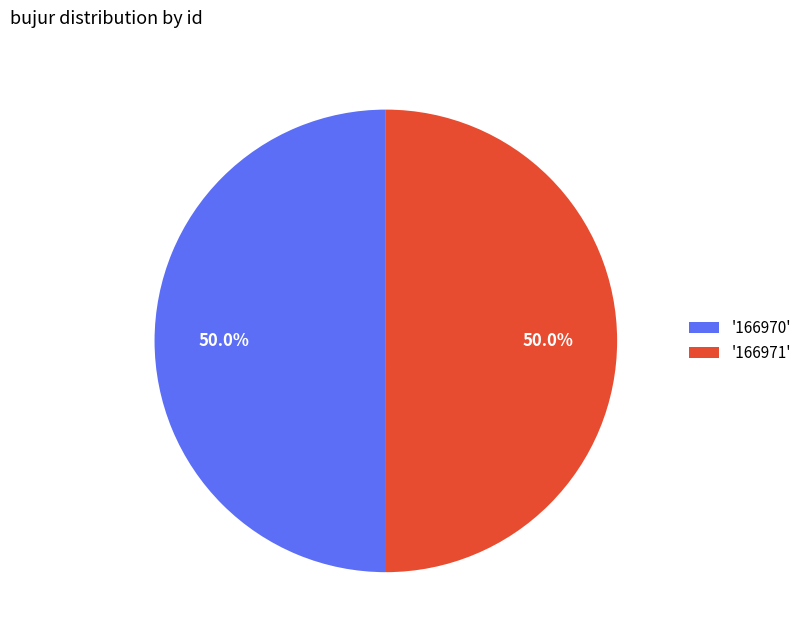

How many segments does this pie chart have?

2